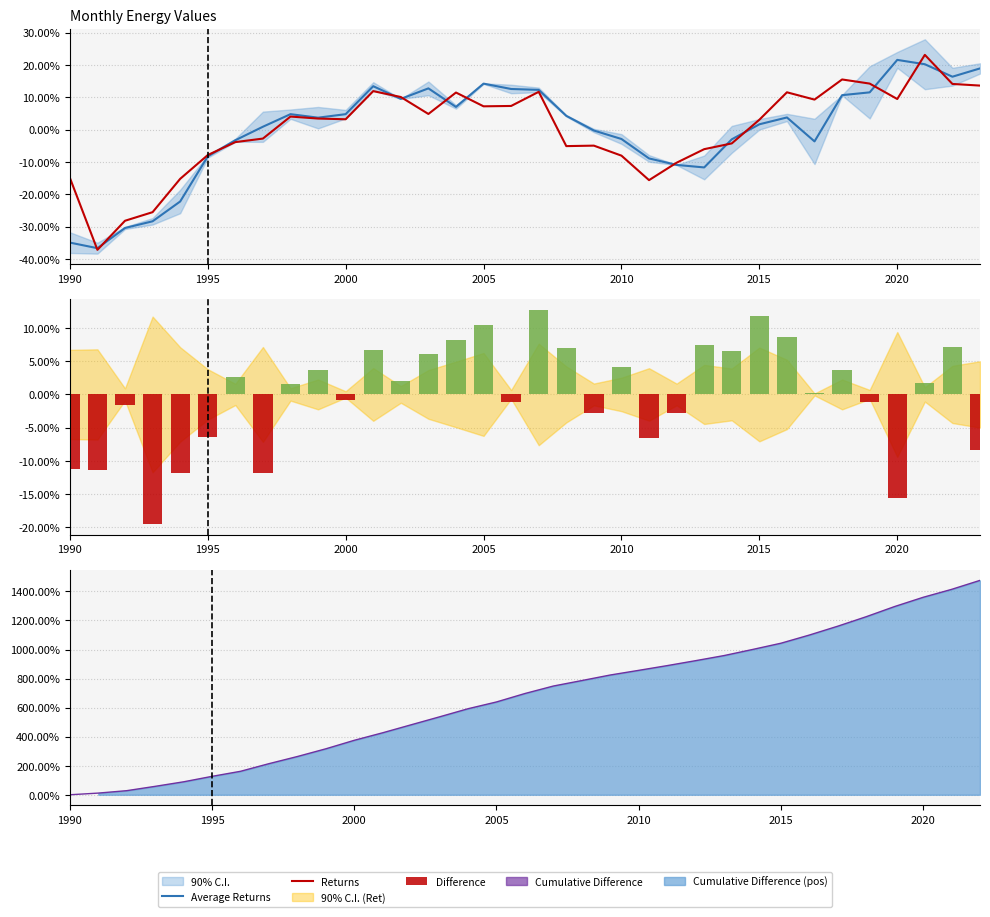

How many values in Average Returns are above zero?

20